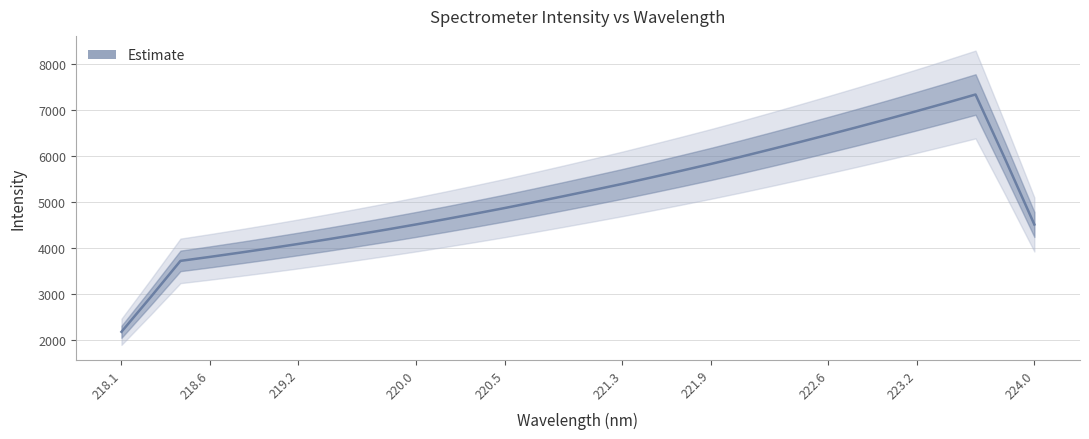

What is the greatest value displayed?

7712.2